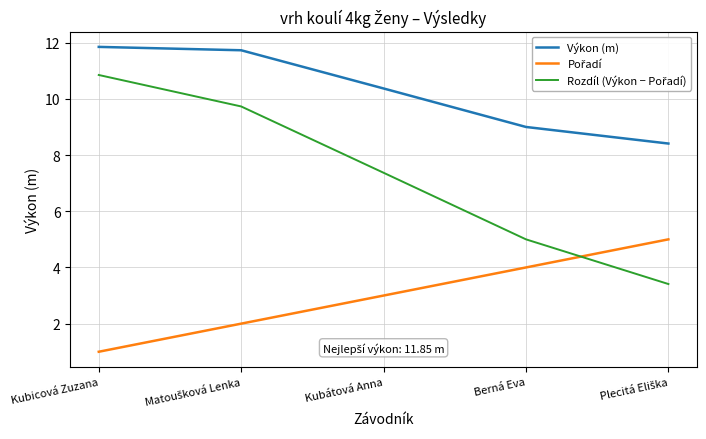

The value of Výkon (m) at Berná Eva is 4.2. True or false?

False